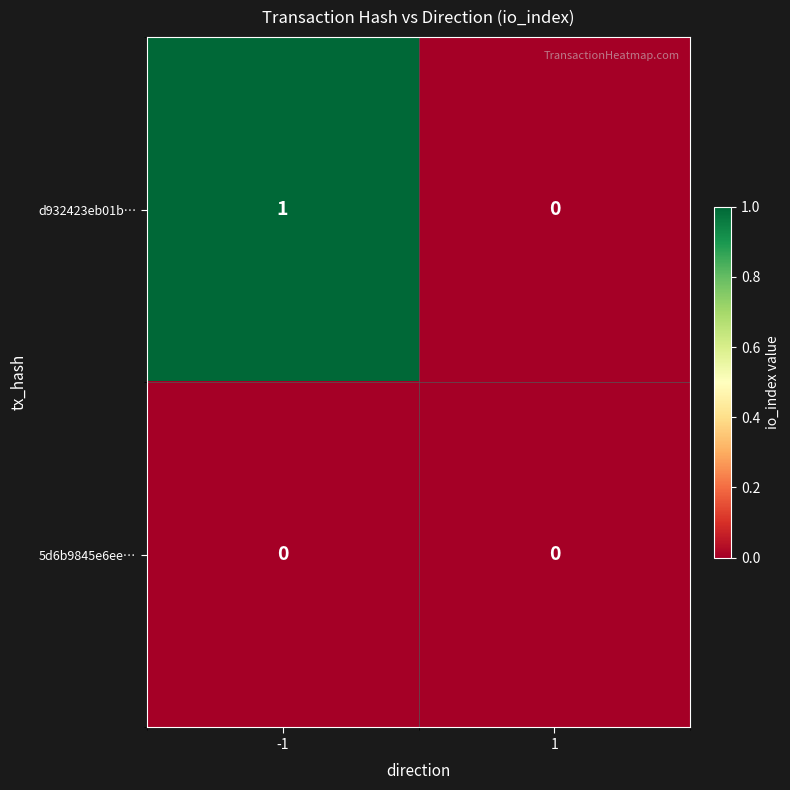

Which series has the largest total across all categories?

d932423eb01b…